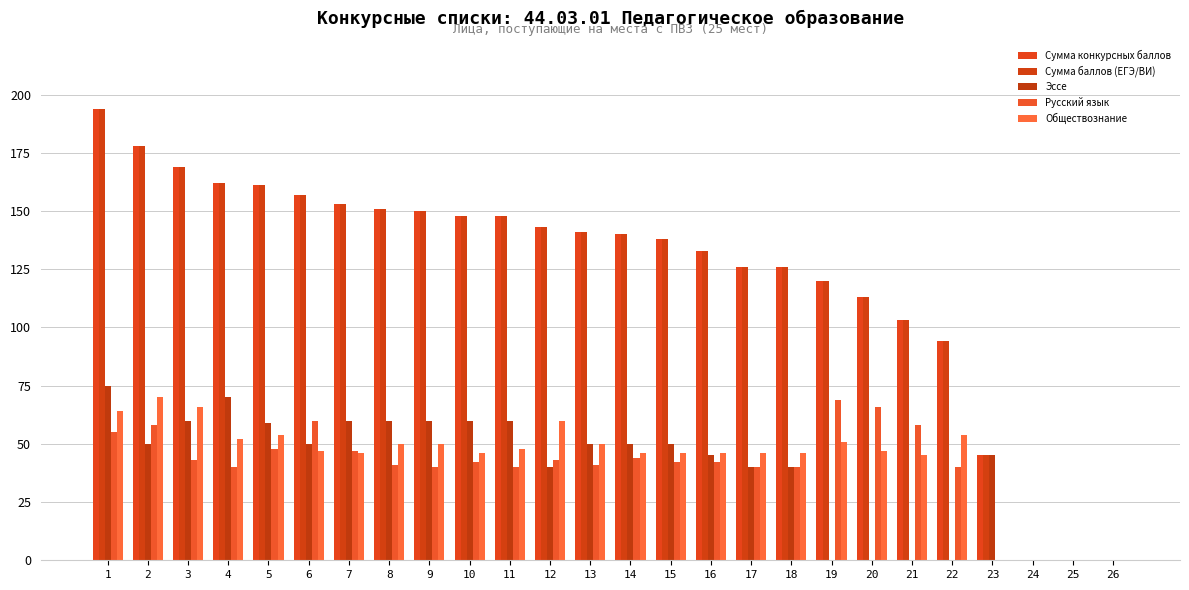

Rank the series at 6 from lowest to highest value.

Обществознание, Эссе, Русский язык, Сумма конкурсных баллов, Сумма баллов (ЕГЭ/ВИ)